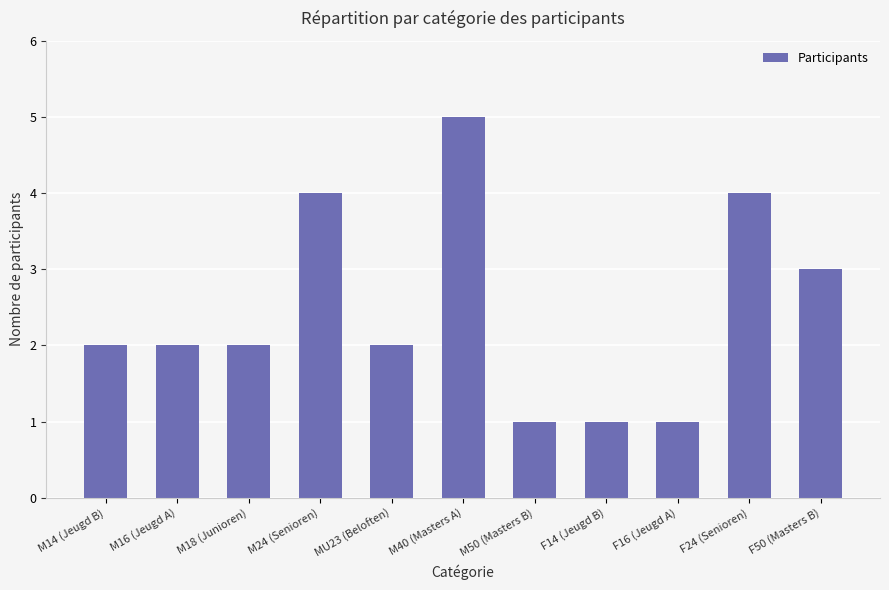

Does the chart contain stacked bars?

No